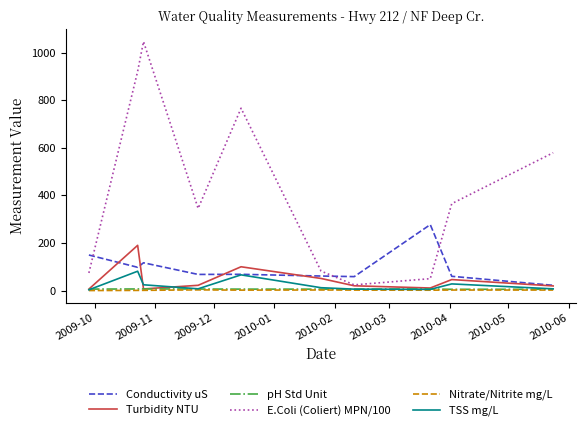

True or false: Conductivity uS and pH Std Unit cross at least once.

False